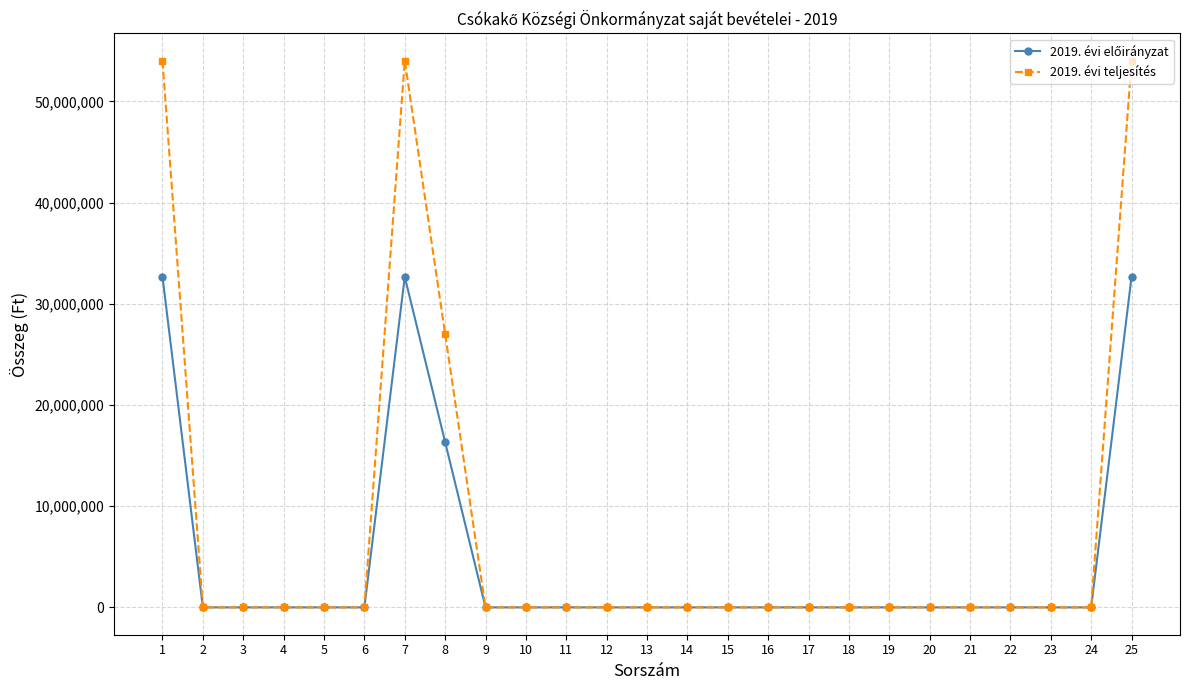

How many lines are shown in the chart?

2